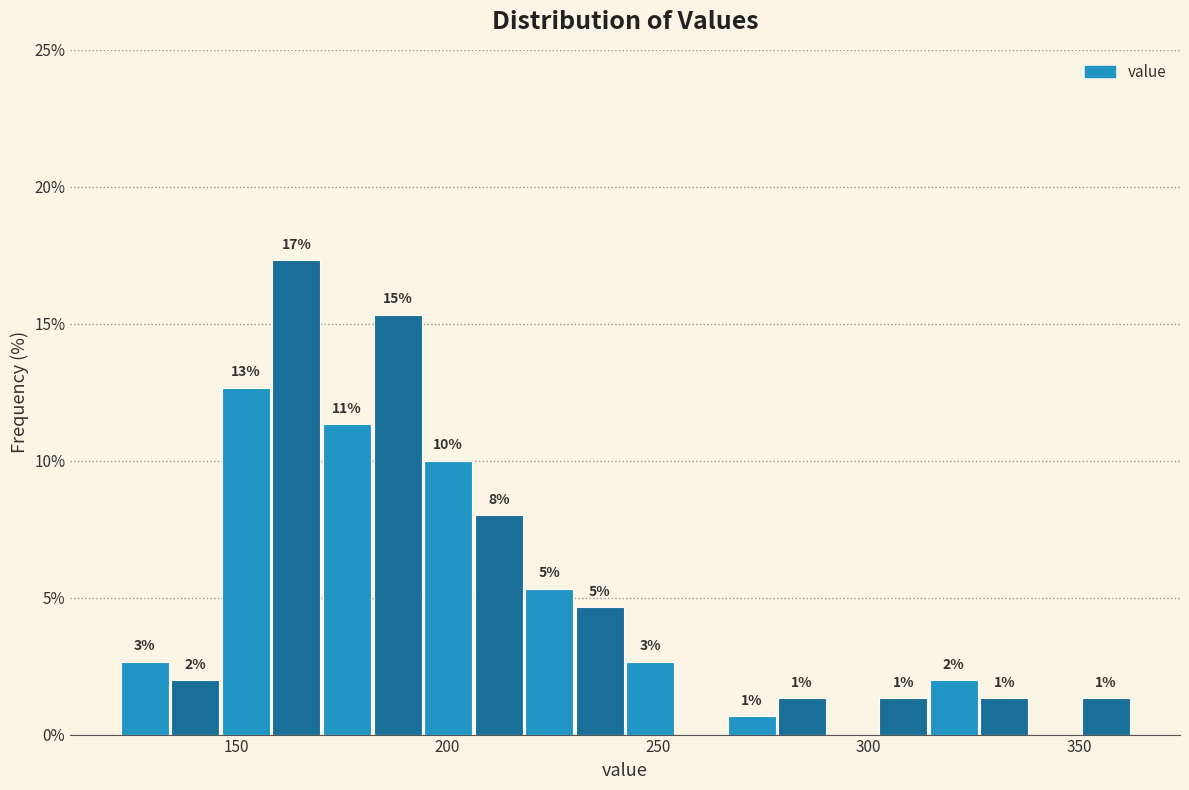

Around what value on the x-axis is the tallest bar? Give the approximate position of its centre, as read against the axis.

165